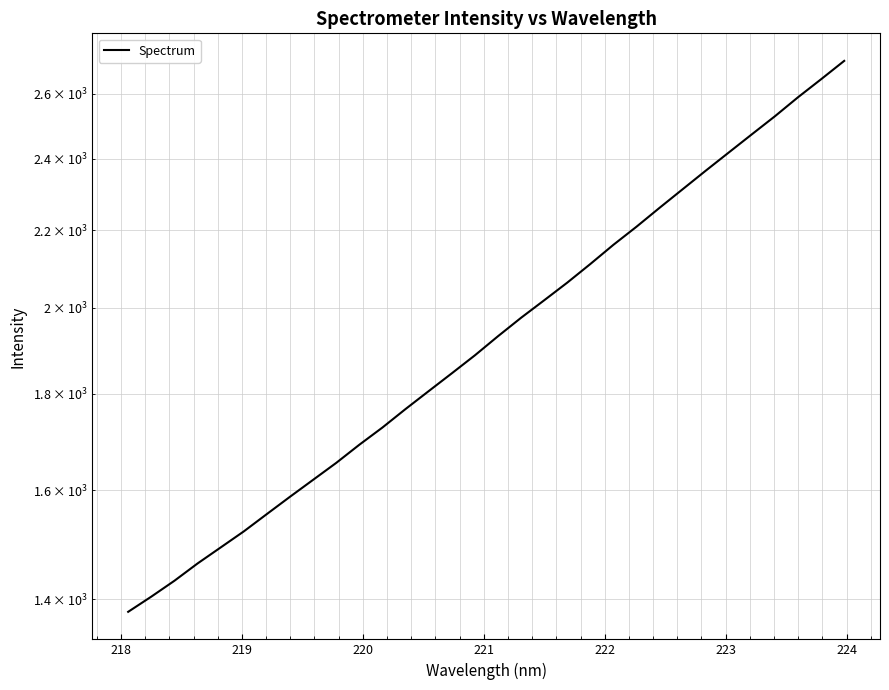

Does the chart have visible grid lines?

Yes